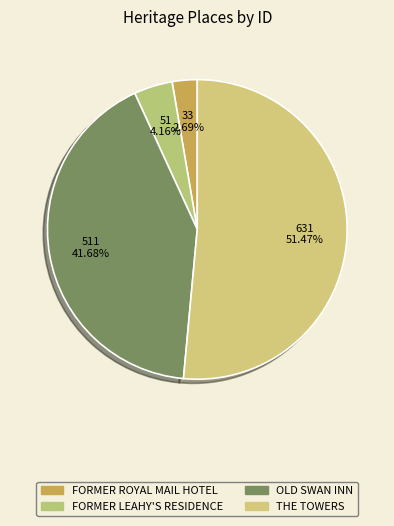

Which category accounts for the majority?

THE TOWERS